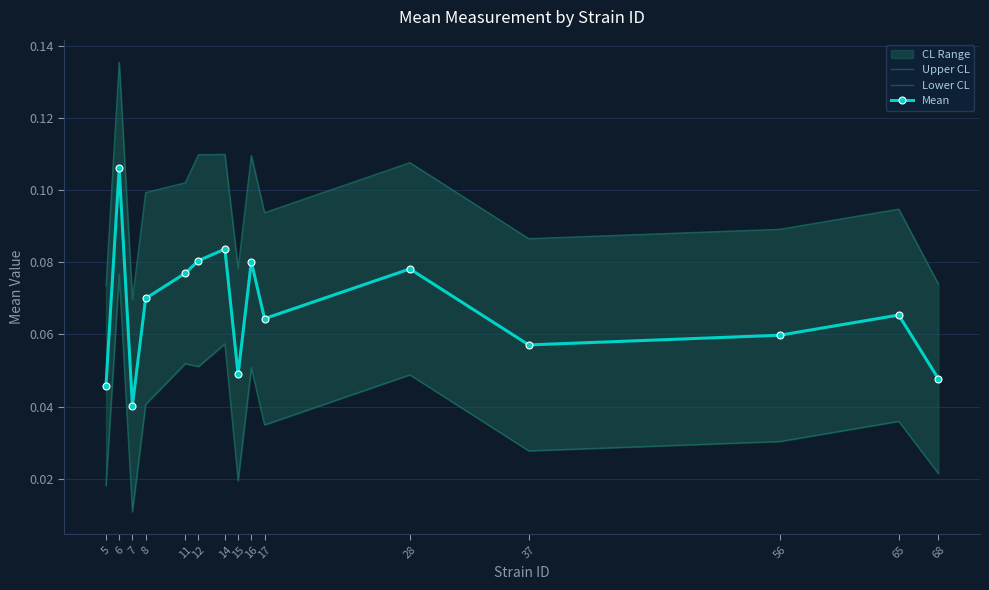

True or false: Upper CL and Mean cross at least once.

False